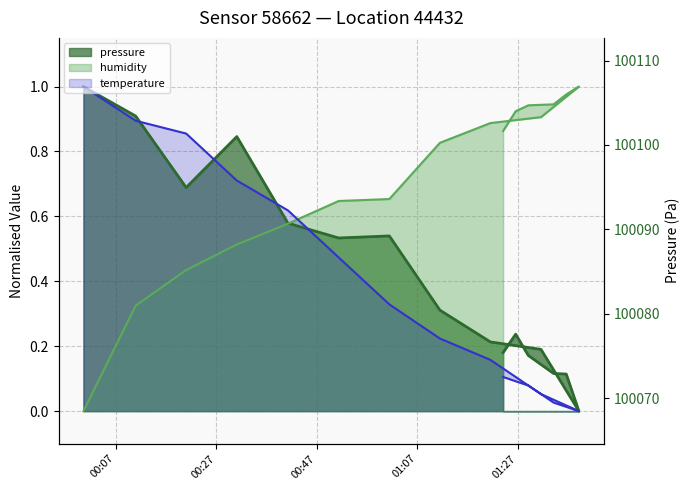

Which category has the lowest value in the humidity series?

00:00